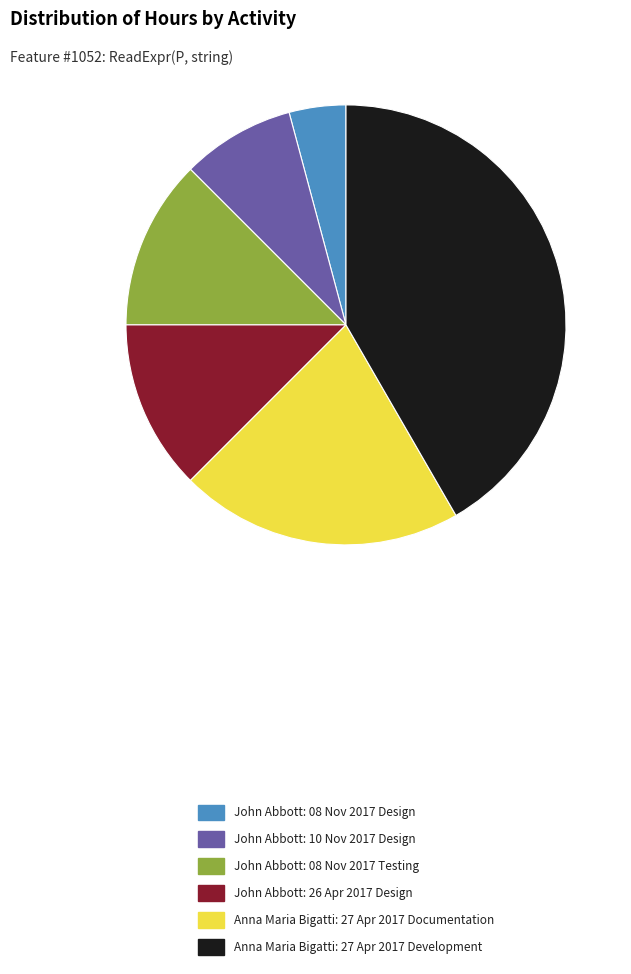

True or false: Anna Maria Bigatti: 27 Apr 2017 Documentation accounts for 21% of the total.

True